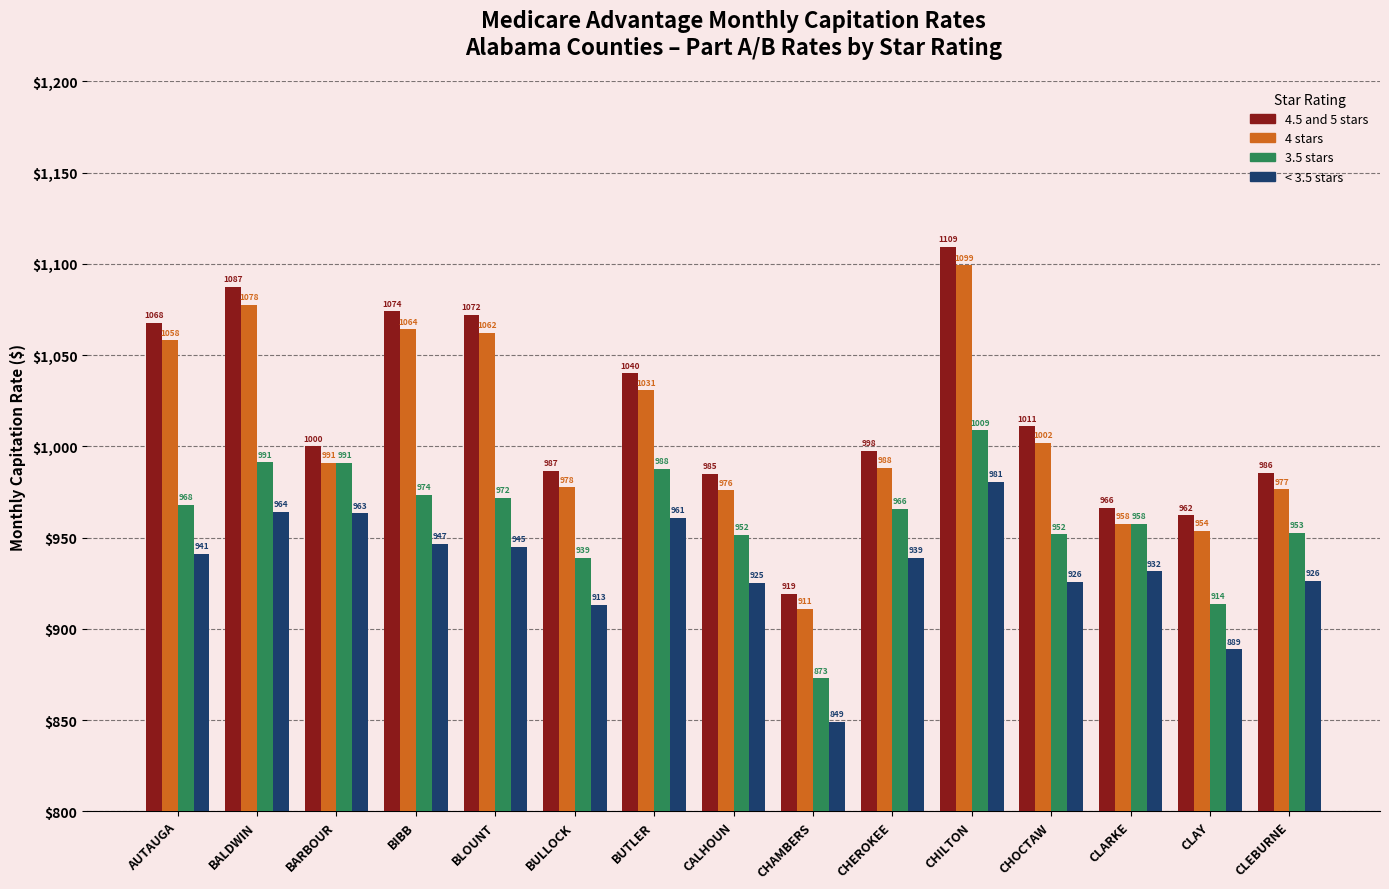

The value of < 3.5 stars at CALHOUN is 1444.6. True or false?

False